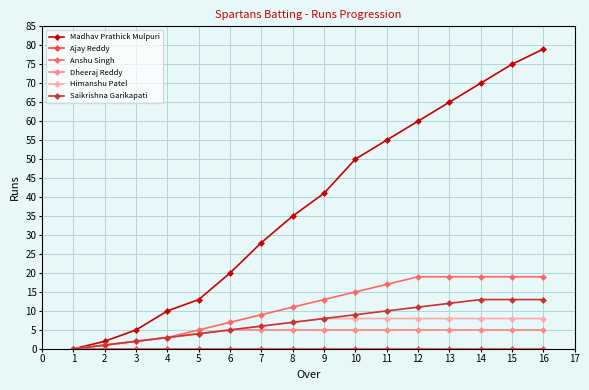

Which category has the highest value across all series?

16